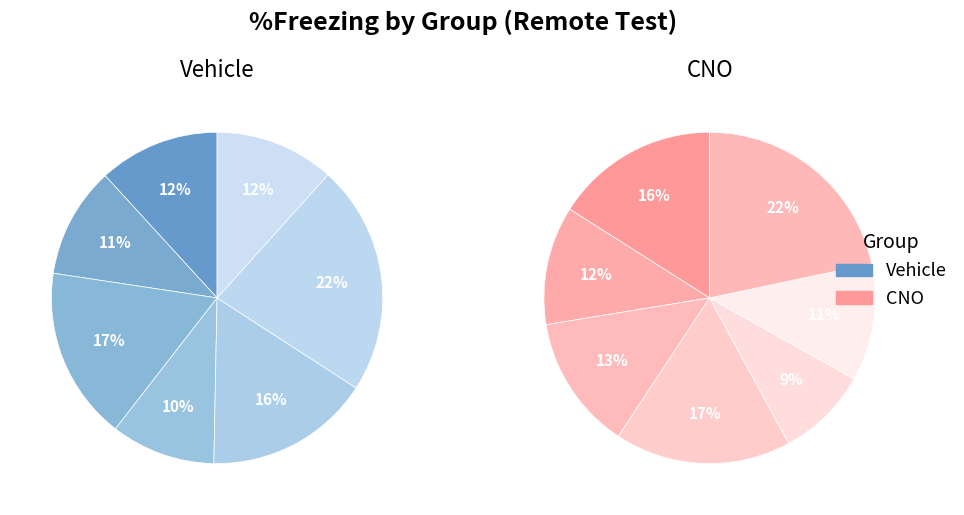

To the nearest percent, what is the average slice percentage?

14%